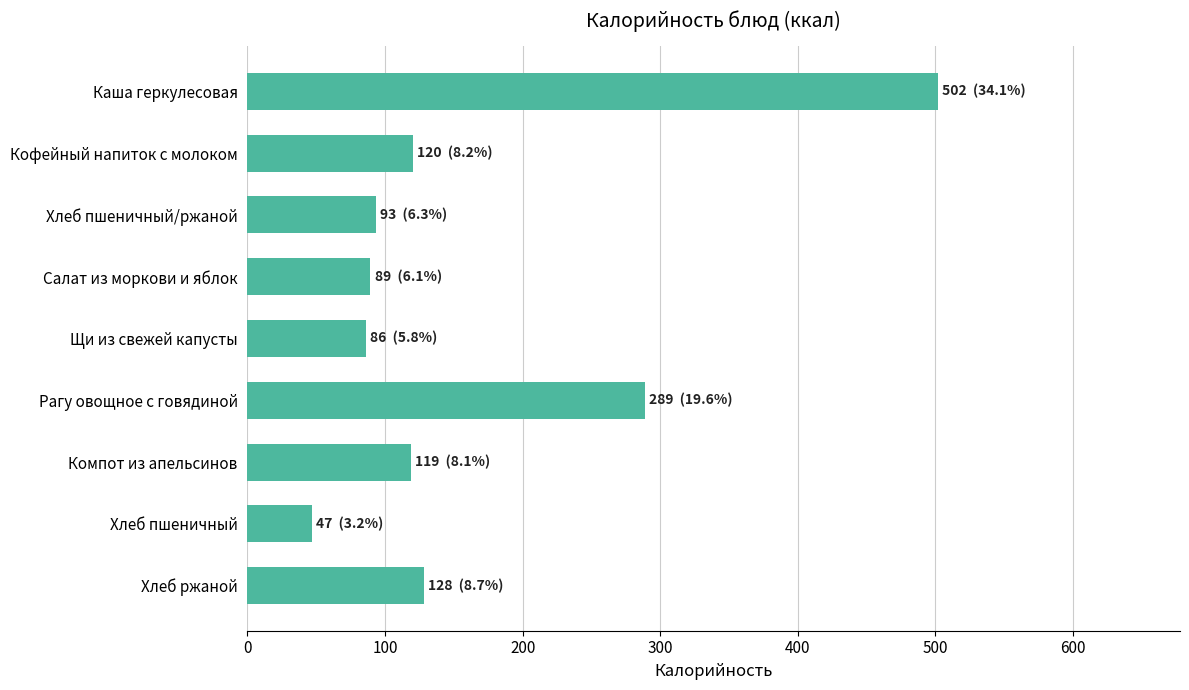

What is the label of the 2nd bar from the bottom?

Хлеб пшеничный